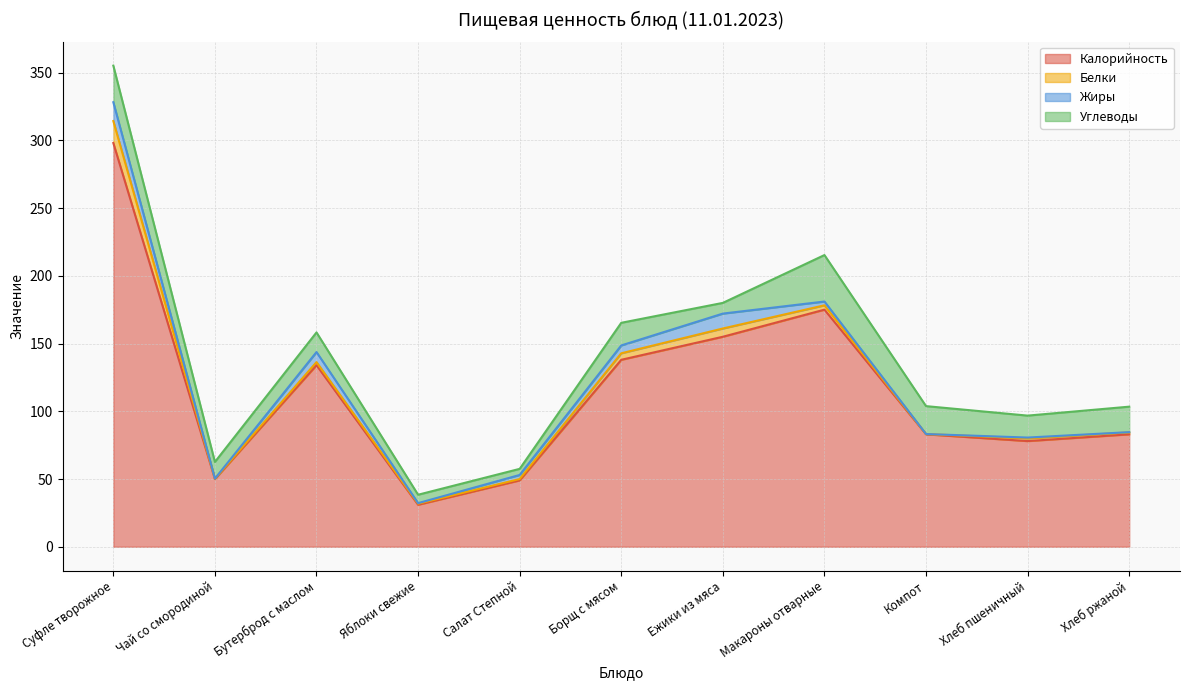

List the series in order of their peak value, highest first.

Калорийность, Углеводы, Белки, Жиры